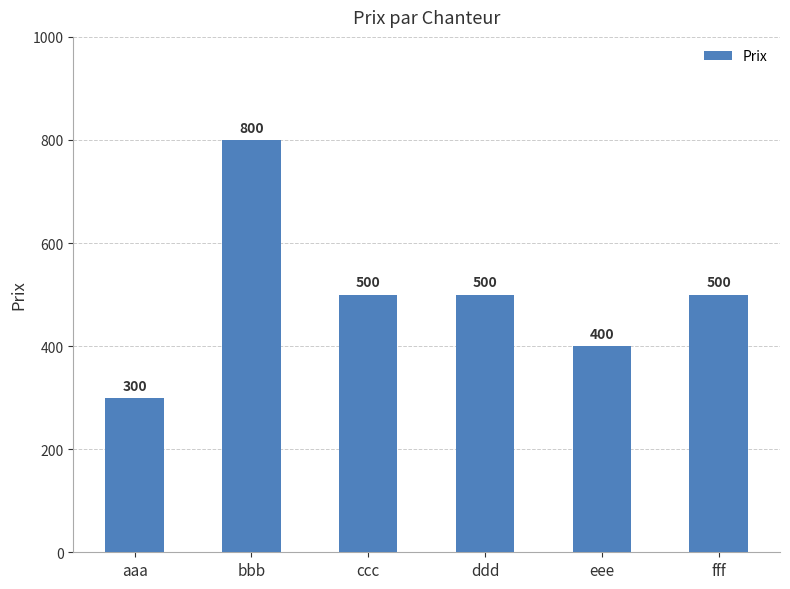

How many series are shown in this chart?

1